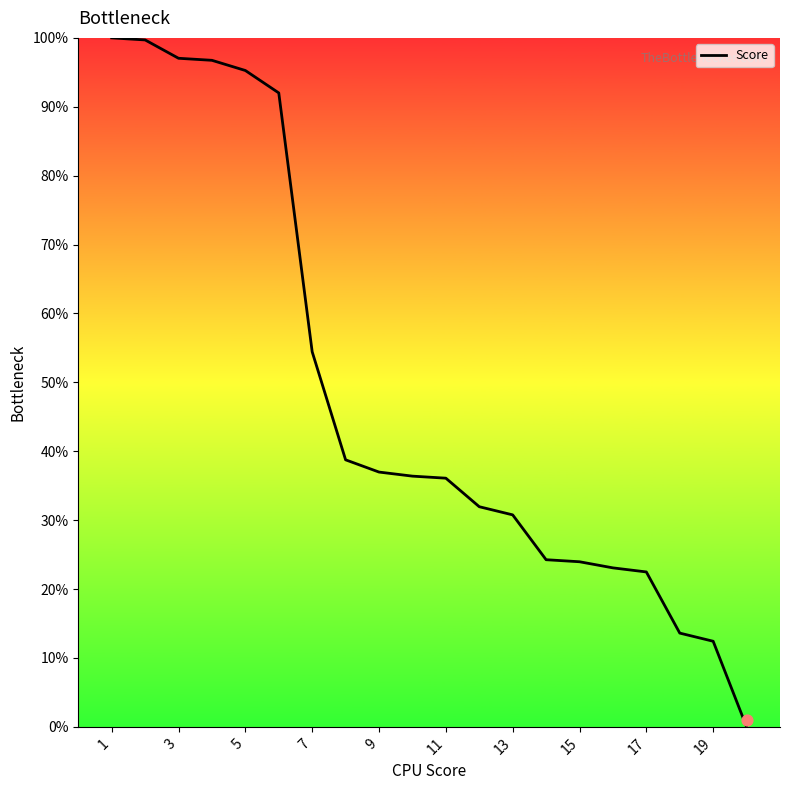

The Score series shows 97.0 at 3. True or false?

True